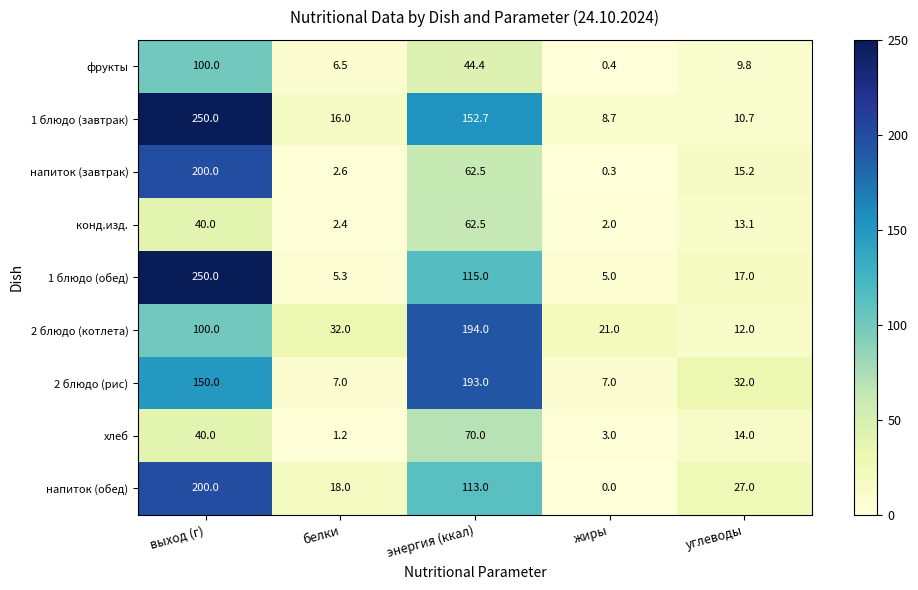

At which category is the sum across all series the highest?

выход (г)